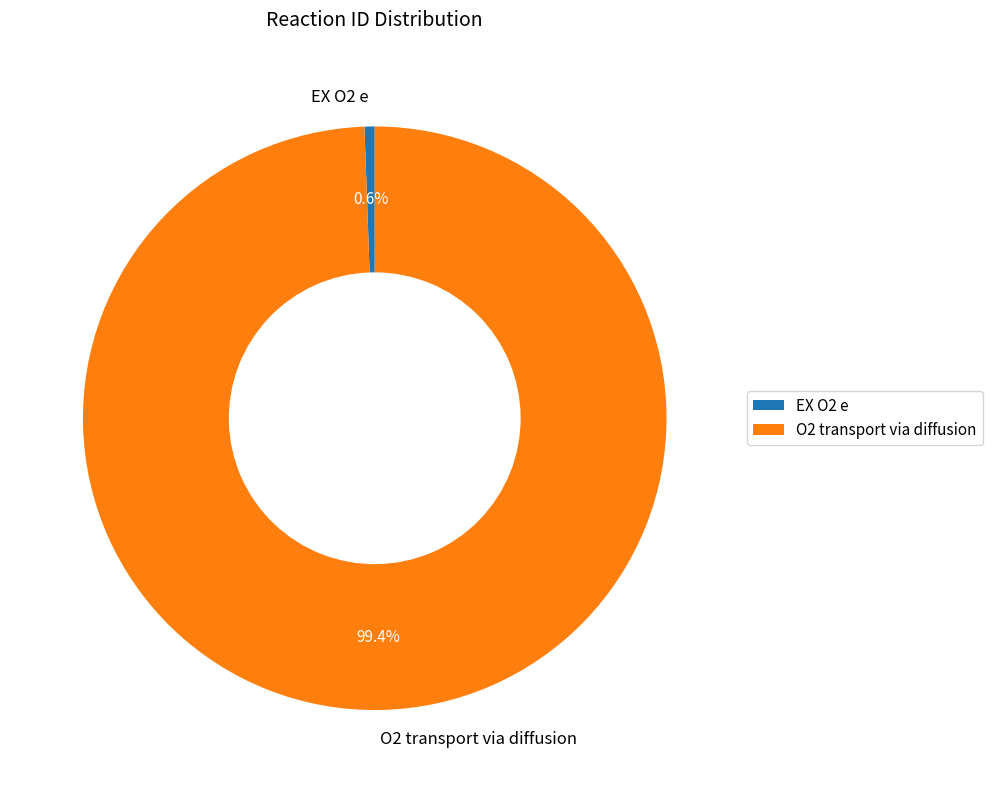

To the nearest percent, what portion does EX O2 e represent?

1%